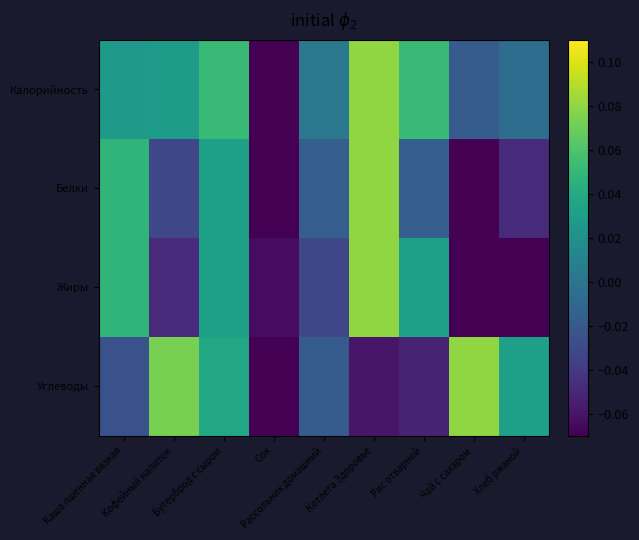

Reading left to right, what are all the values shown in this chart?

Калорийность: Каша пшенная вязкая=0.0	Кофейный напиток=0.0	Бутерброд с сыром=0.1	Сок=-0.1	Рассольник домашний=0.0	Котлета Здоровье=0.1	Рис отварной=0.1	Чай с сахаром=-0.0	Хлеб ржаной=-0.0
Белки: Каша пшенная вязкая=0.0	Кофейный напиток=-0.0	Бутерброд с сыром=0.0	Сок=-0.1	Рассольник домашний=-0.0	Котлета Здоровье=0.1	Рис отварной=-0.0	Чай с сахаром=-0.1	Хлеб ржаной=-0.0
Жиры: Каша пшенная вязкая=0.0	Кофейный напиток=-0.0	Бутерброд с сыром=0.0	Сок=-0.1	Рассольник домашний=-0.0	Котлета Здоровье=0.1	Рис отварной=0.0	Чай с сахаром=-0.1	Хлеб ржаной=-0.1
Углеводы: Каша пшенная вязкая=-0.0	Кофейный напиток=0.1	Бутерброд с сыром=0.0	Сок=-0.1	Рассольник домашний=-0.0	Котлета Здоровье=-0.1	Рис отварной=-0.1	Чай с сахаром=0.1	Хлеб ржаной=0.0